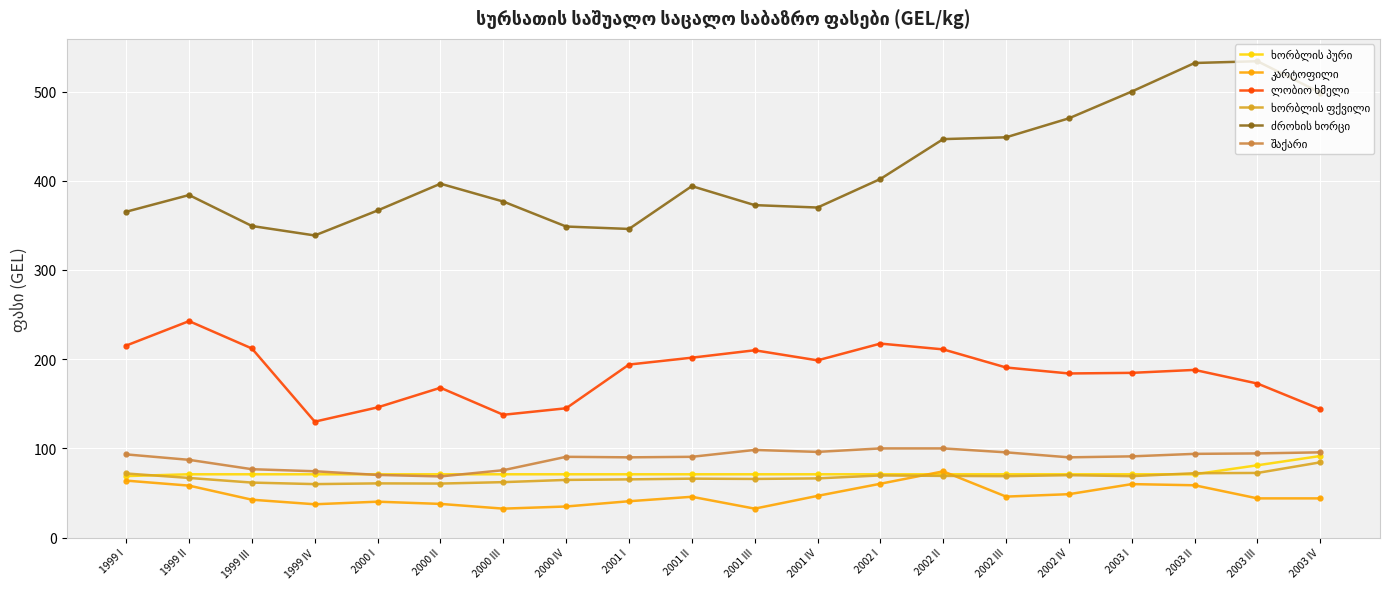

What is the spread (max minus min) of values at 2000 I?

326.4